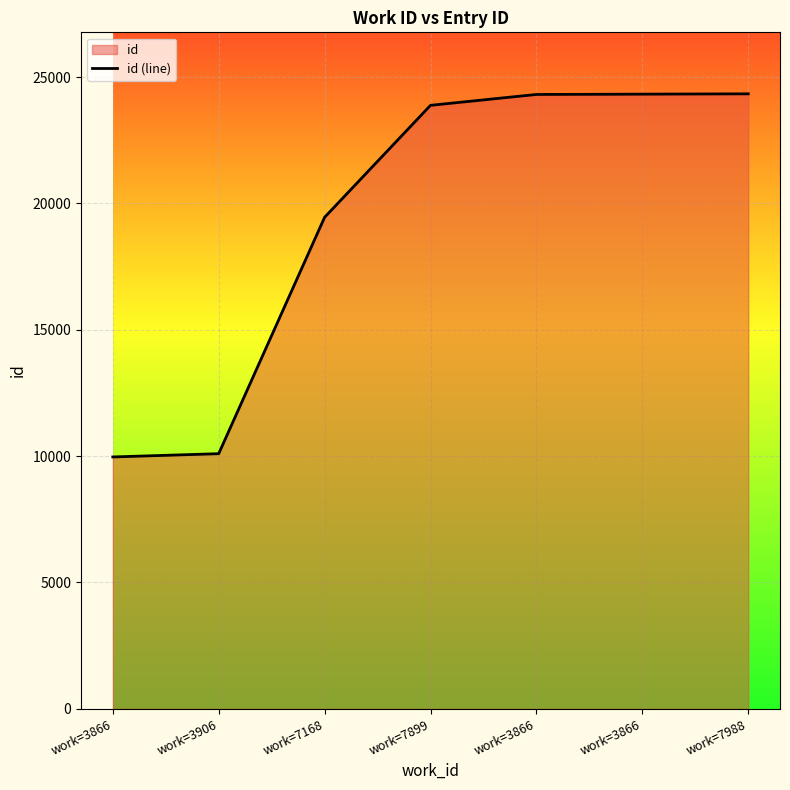

List the labels in order of value, smallest first.

work=3866, work=3906, work=7168, work=7899, work=3866, work=3866, work=7988